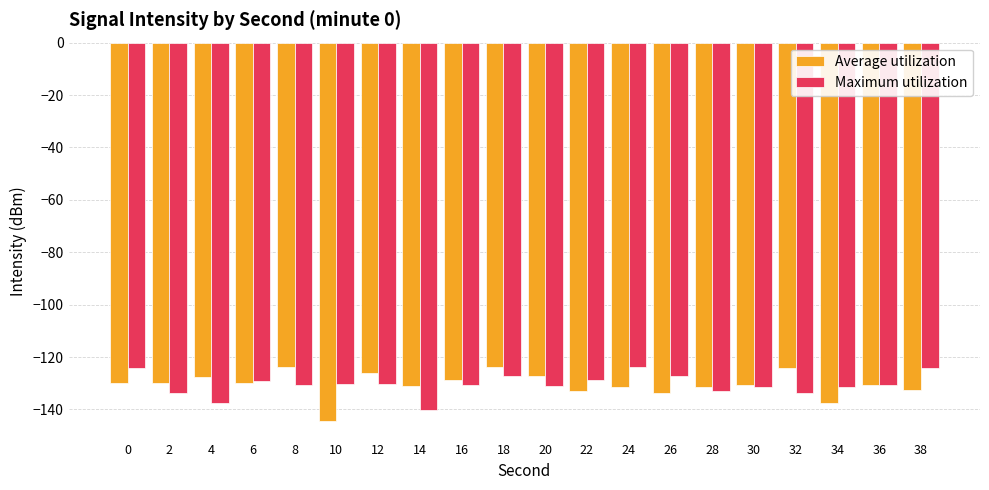

What are all the series names shown in the legend?

Average utilization, Maximum utilization